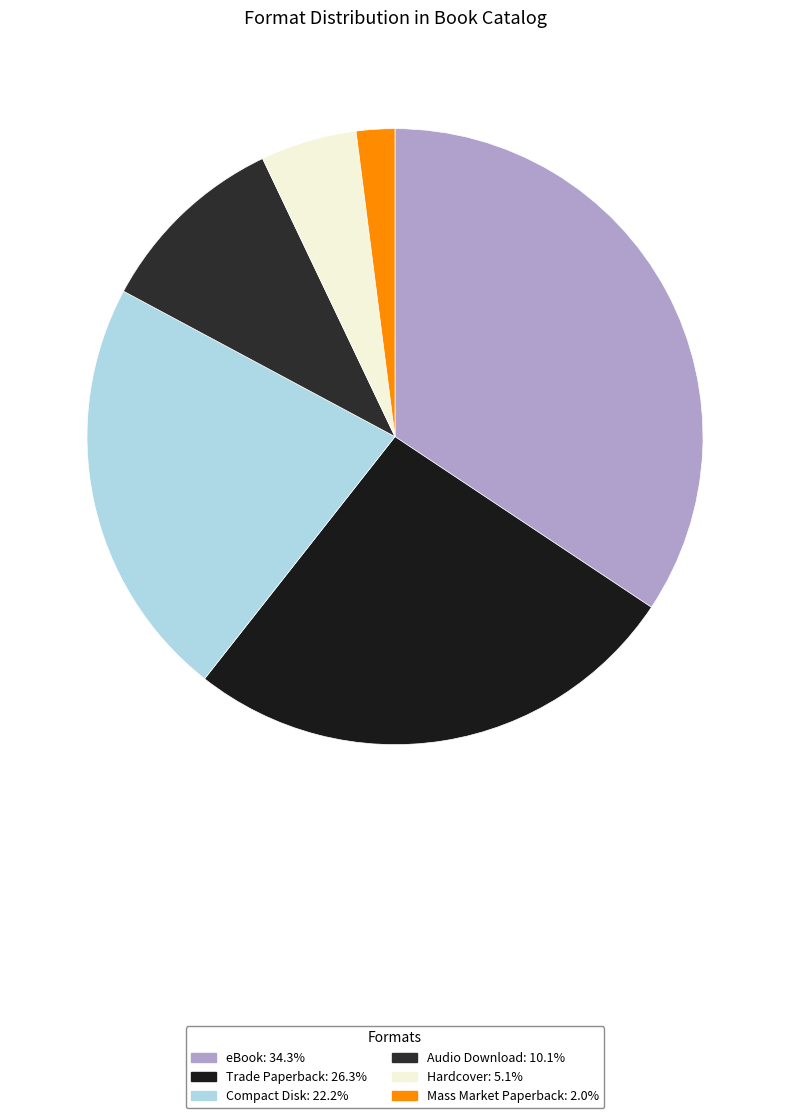

What is the largest slice in the pie chart?

eBook